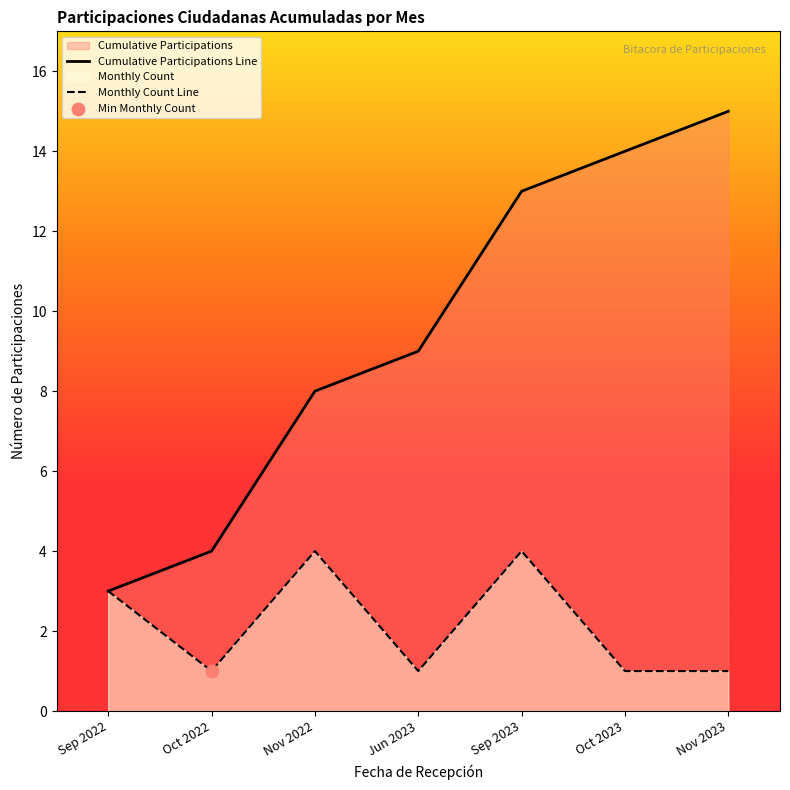

Which series has the widest spread of Y values?

Cumulative Participations Line